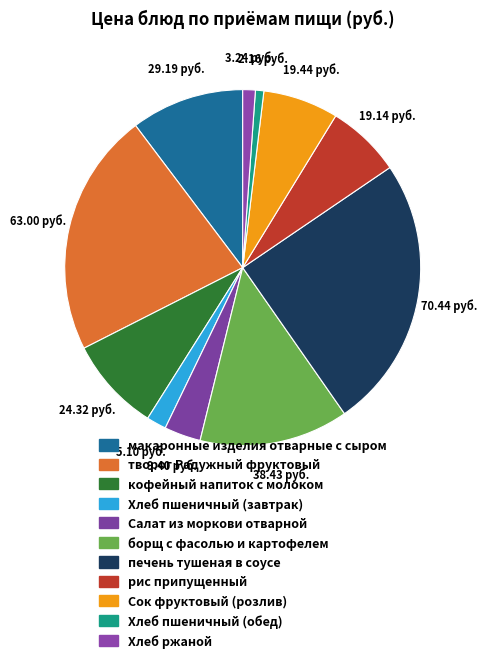

To the nearest percent, what is the combined percentage of борщ с фасолью и картофелем and Сок фруктовый (розлив)?

20%